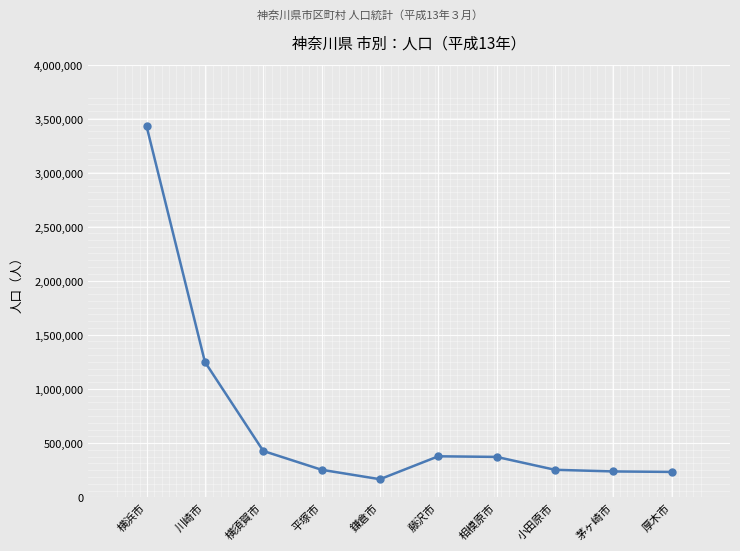

At which label is the value closest to 1801382?

川崎市